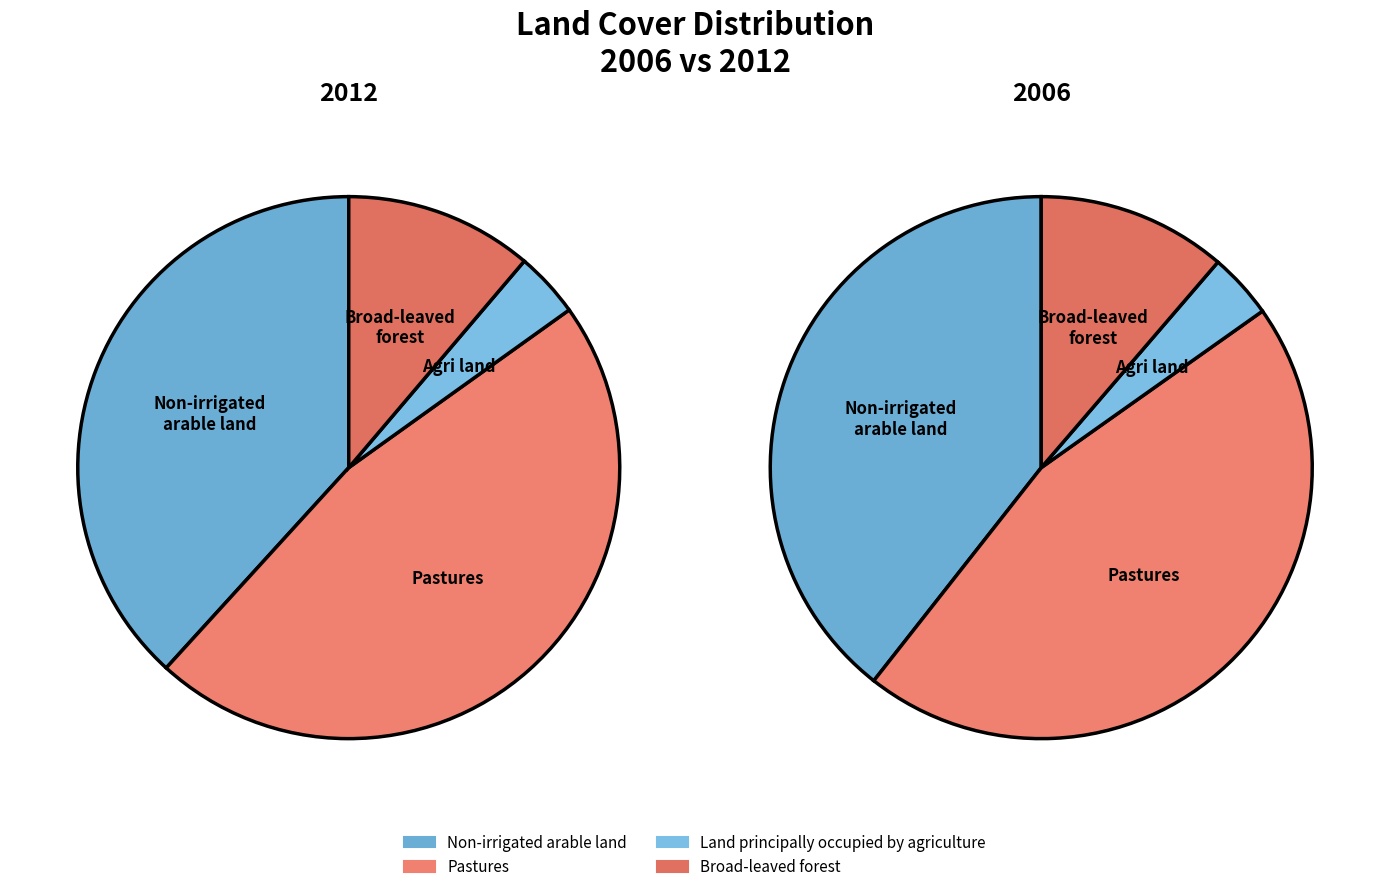

How many slices are in this pie chart?

4